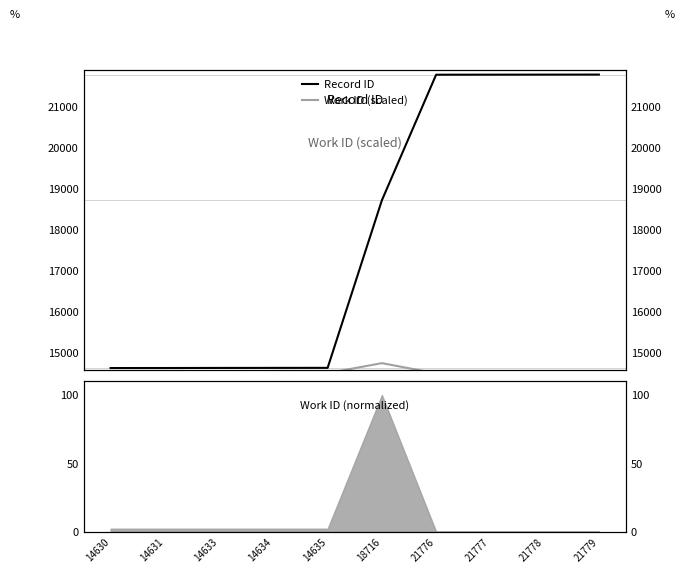

Between 21776 and 14634, which is larger?

21776